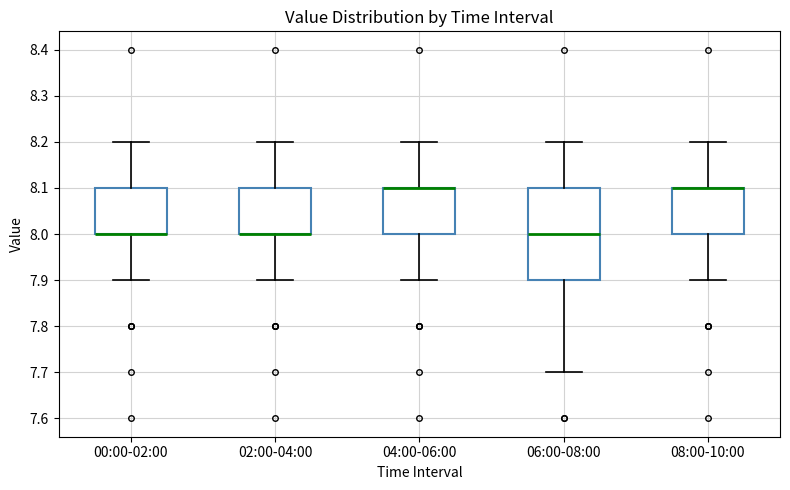

Where is the upper edge of the box for 02:00-04:00 on the y-axis? The values are not printed on the chart, so give them approximately, as read against the axis.

8.1